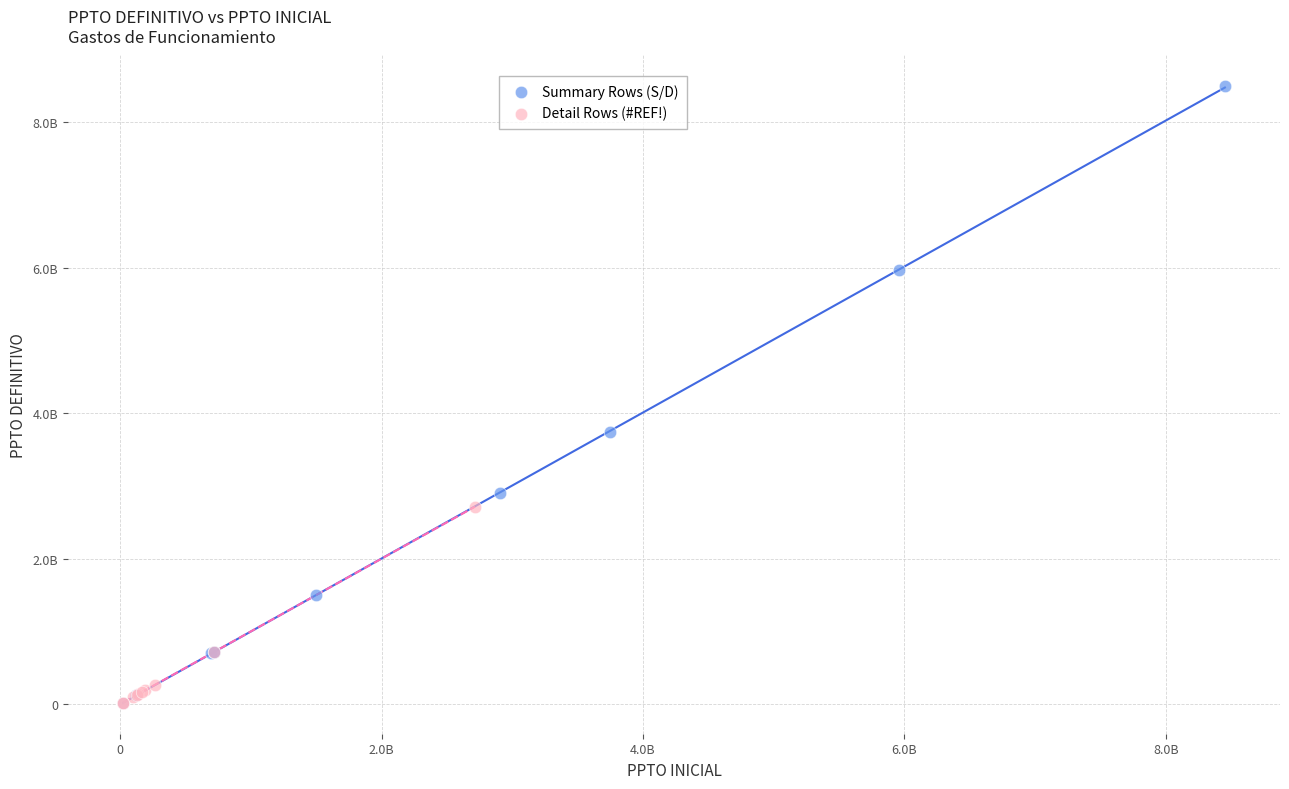

What are all the series names shown in the legend?

Summary Rows (S/D), Detail Rows (#REF!)